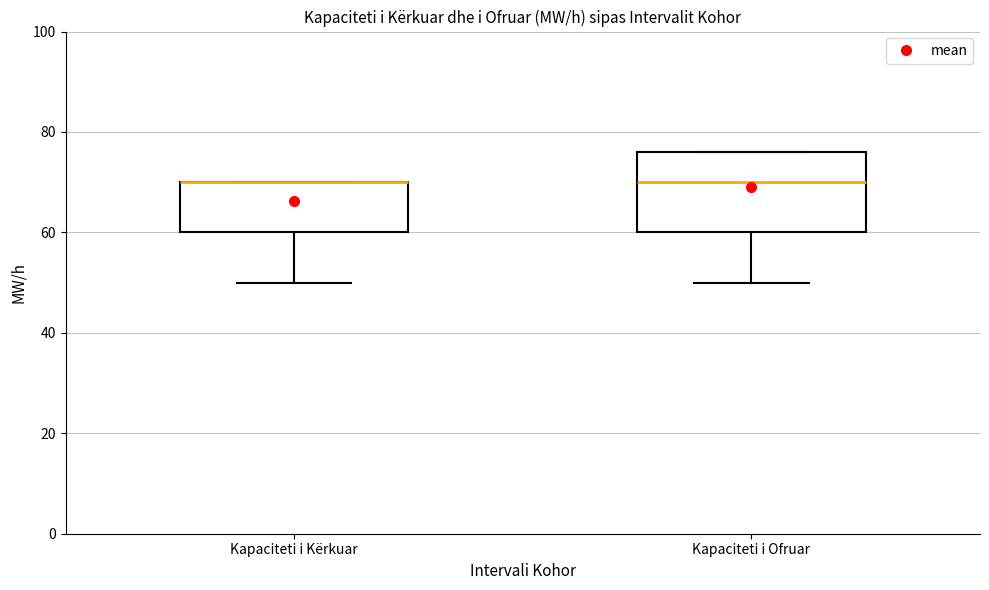

Where is the lower edge of the box for Kapaciteti i Ofruar on the y-axis? The values are not printed on the chart, so give them approximately, as read against the axis.

60